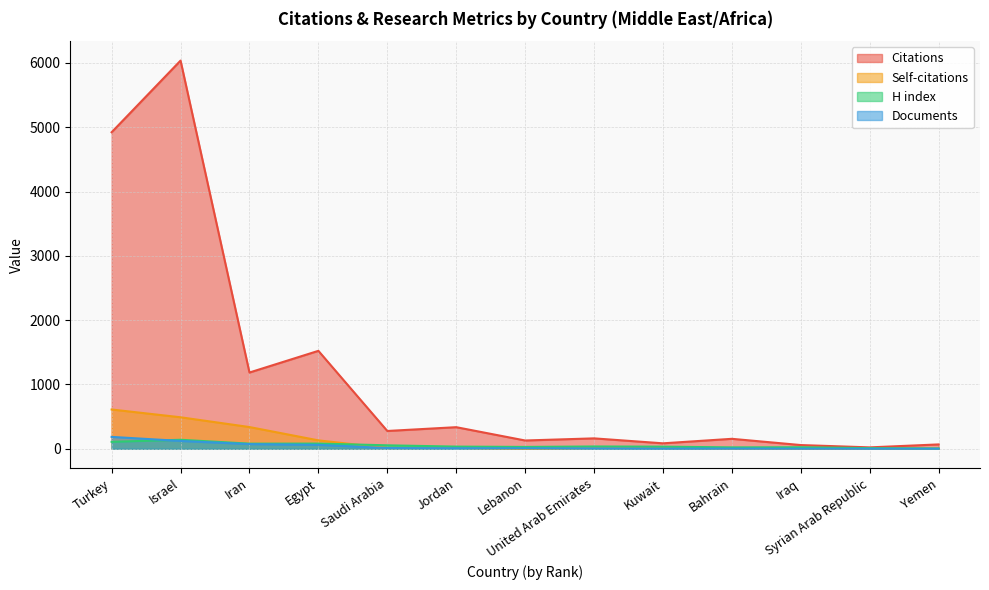

Reading left to right, what are all the values shown in this chart?

Citations: Turkey=4922	Israel=6036	Iran=1186	Egypt=1523	Saudi Arabia=277	Jordan=336	Lebanon=129	United Arab Emirates=162	Kuwait=85	Bahrain=155	Iraq=58	Syrian Arab Republic=22	Yemen=68
Self-citations: Turkey=611	Israel=490	Iran=338	Egypt=131	Saudi Arabia=12	Jordan=13	Lebanon=1	United Arab Emirates=11	Kuwait=10	Bahrain=5	Iraq=4	Syrian Arab Republic=3	Yemen=1
H index: Turkey=108	Israel=140	Iran=80	Egypt=81	Saudi Arabia=54	Jordan=34	Lebanon=29	United Arab Emirates=36	Kuwait=33	Bahrain=22	Iraq=24	Syrian Arab Republic=10	Yemen=5
Documents: Turkey=185	Israel=122	Iran=73	Egypt=61	Saudi Arabia=12	Jordan=9	Lebanon=8	United Arab Emirates=6	Kuwait=3	Bahrain=3	Iraq=2	Syrian Arab Republic=1	Yemen=1